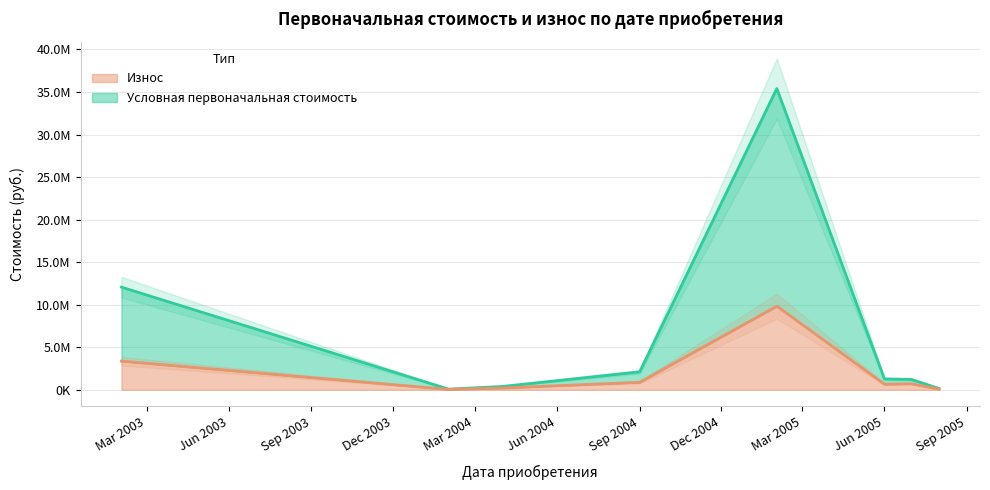

What is the smallest value displayed?

39373.4